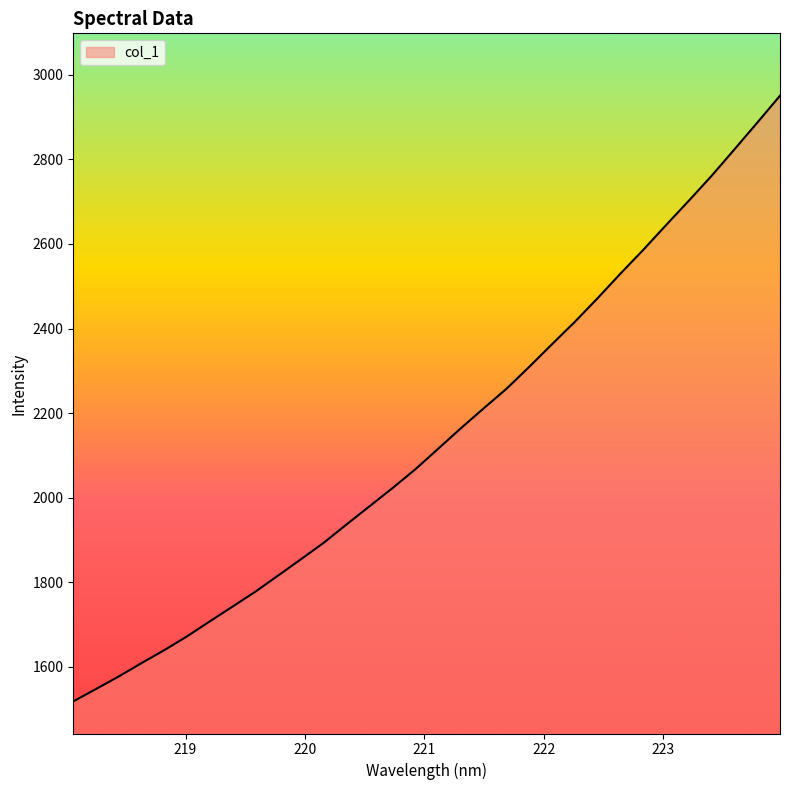

What is the greatest value displayed?

2950.8